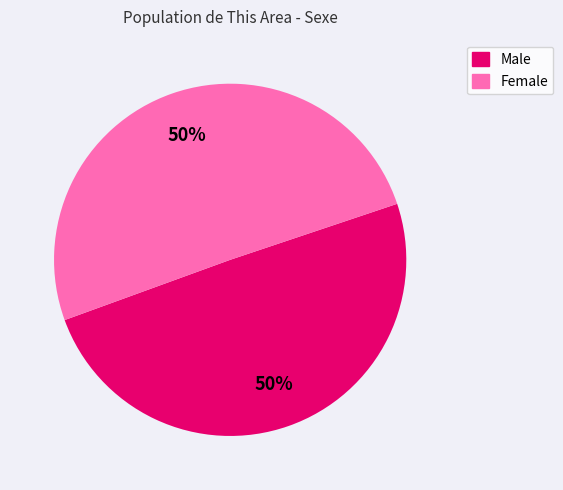

Is it true that Male is 50% of the pie?

True